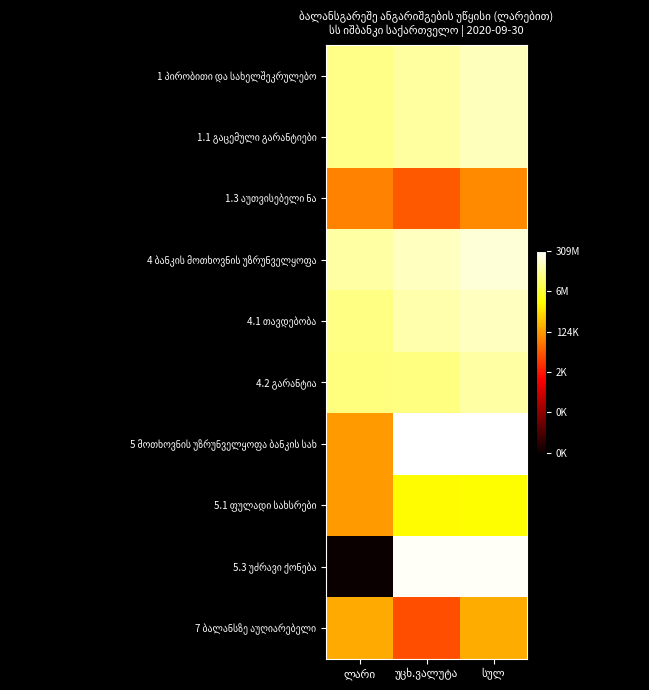

How many categories are shown in the chart?

3